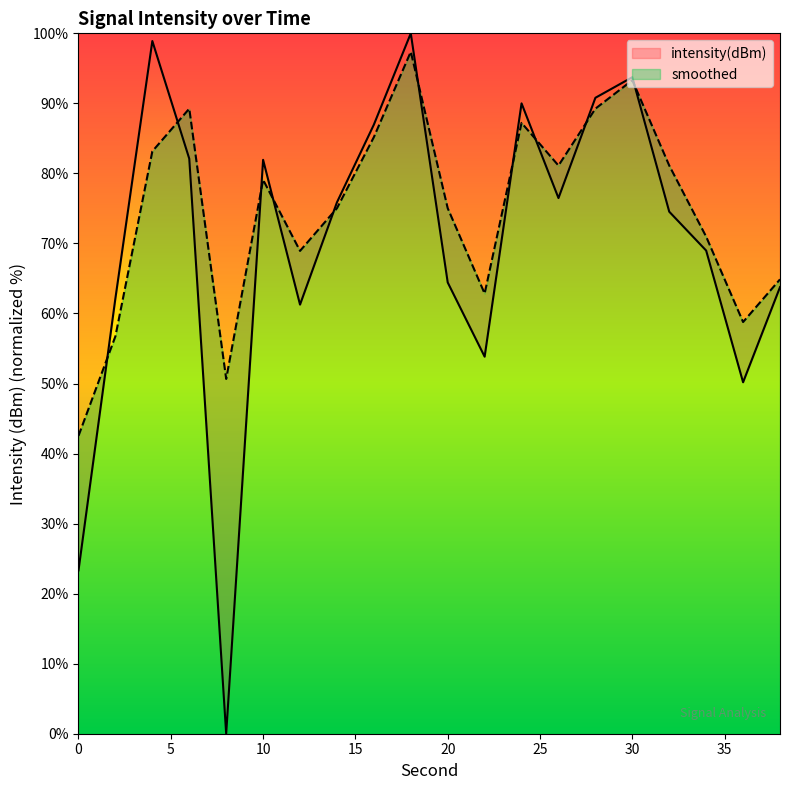

How many lines are shown in the chart?

2